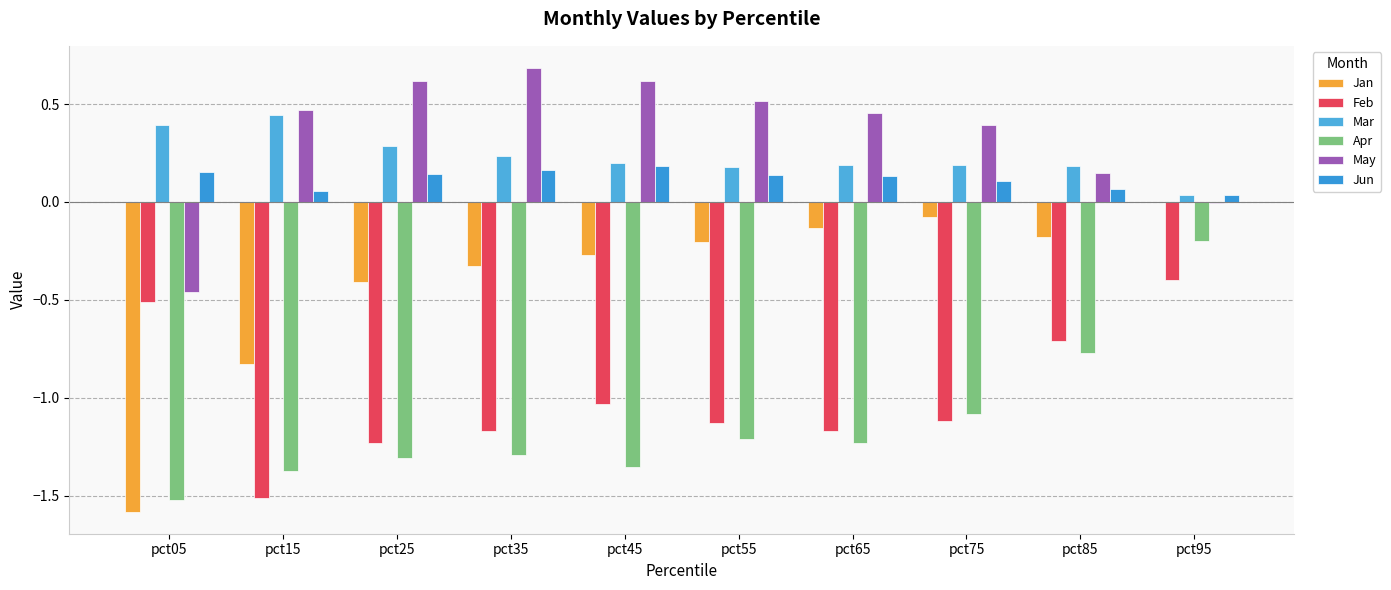

Where does the Apr series first go above -1?

pct85